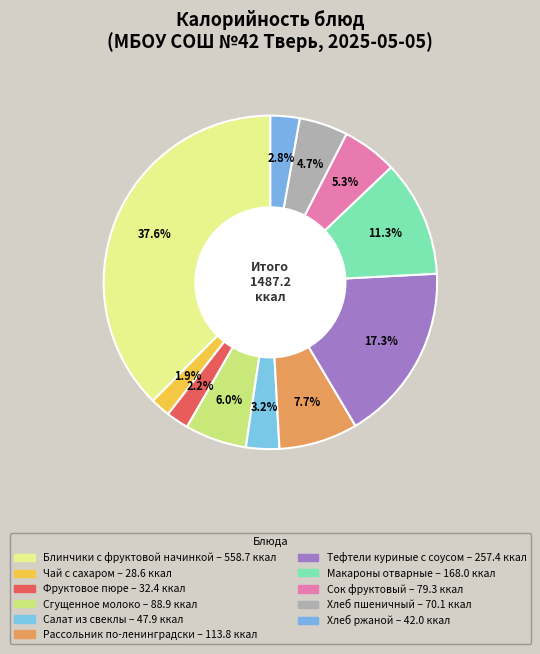

What is the change in value from Чай с сахаром to Рассольник по-ленинградски?

+85.2